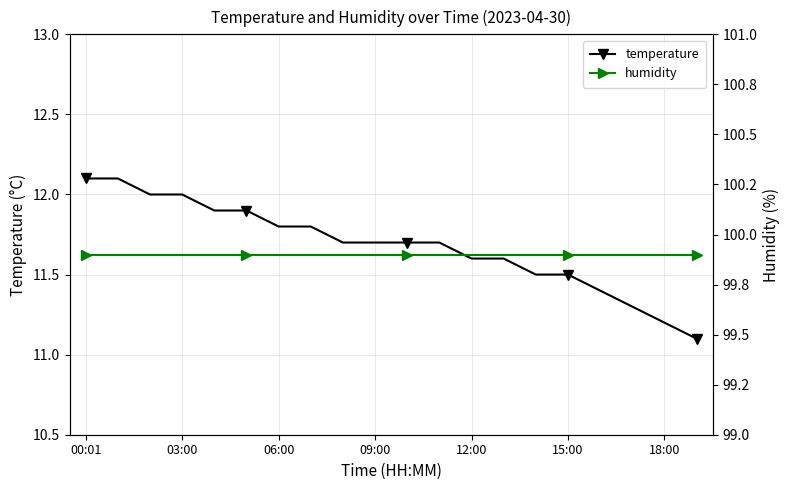

The value of temperature at 03:00 is 6.2. True or false?

False